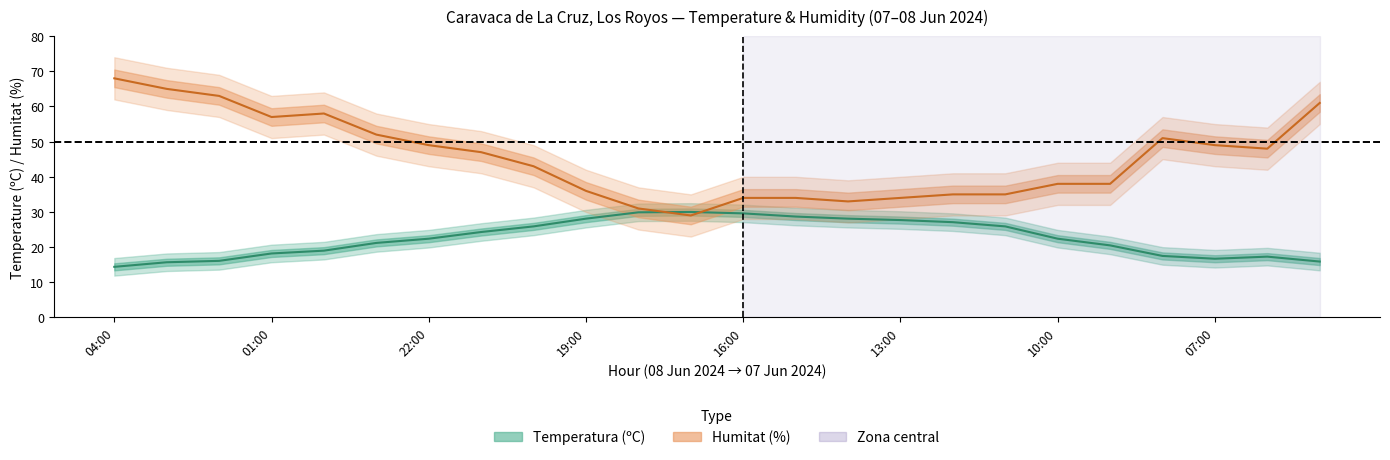

At 12:00, list the series in order from smallest to largest.

Temperatura (ºC), Humitat (%)